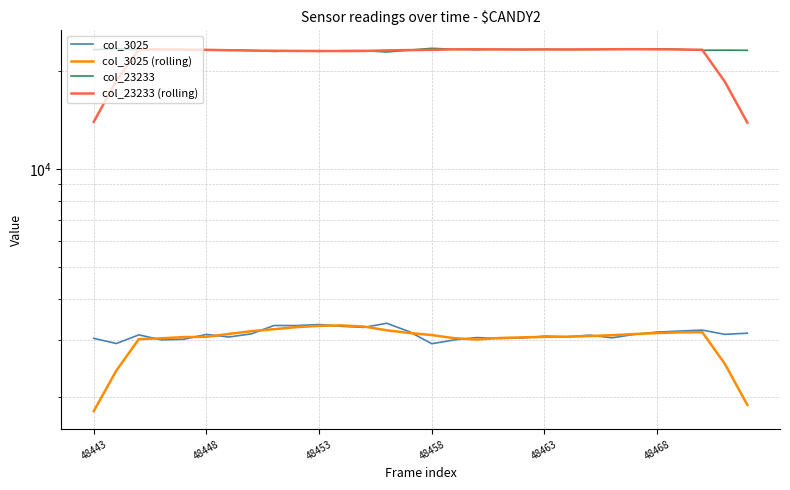

True or false: col_3025 (rolling) has more than 2 interior local peaks.

False